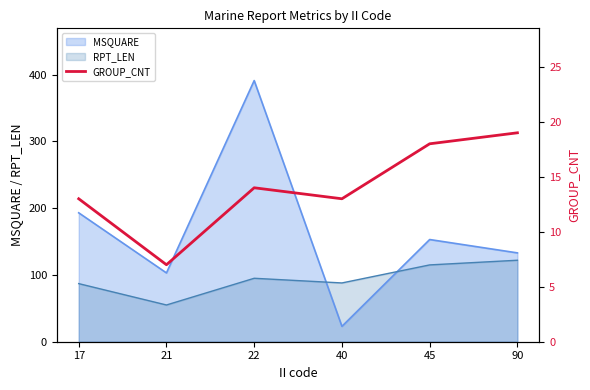

The chart shows a value of 19 at 90. True or false?

True